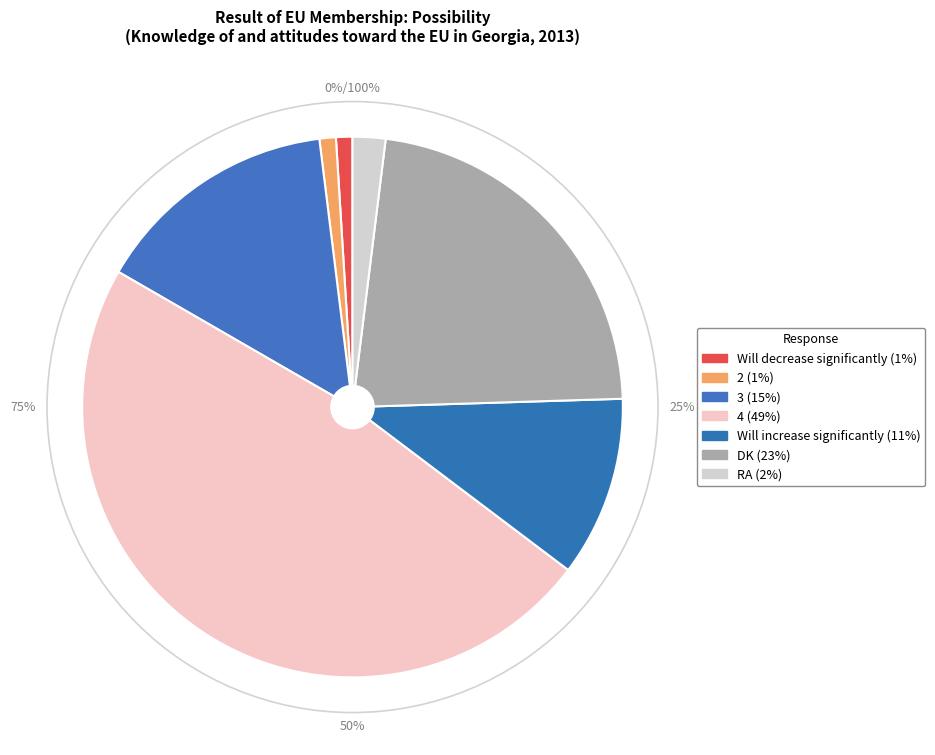

What percentage is the RA slice, to the nearest percent?

2%